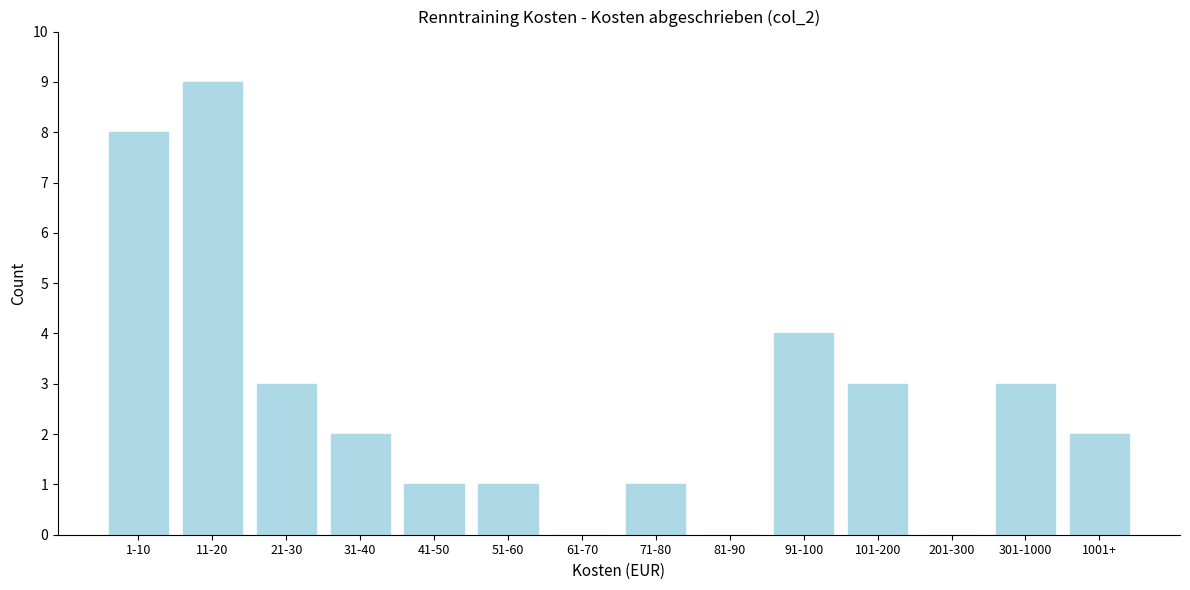

Reading left to right, list all the values displayed in this chart.

1-10=8	11-20=9	21-30=3	31-40=2	41-50=1	51-60=1	61-70=0	71-80=1	81-90=0	91-100=4	101-200=3	201-300=0	301-1000=3	1001+=2